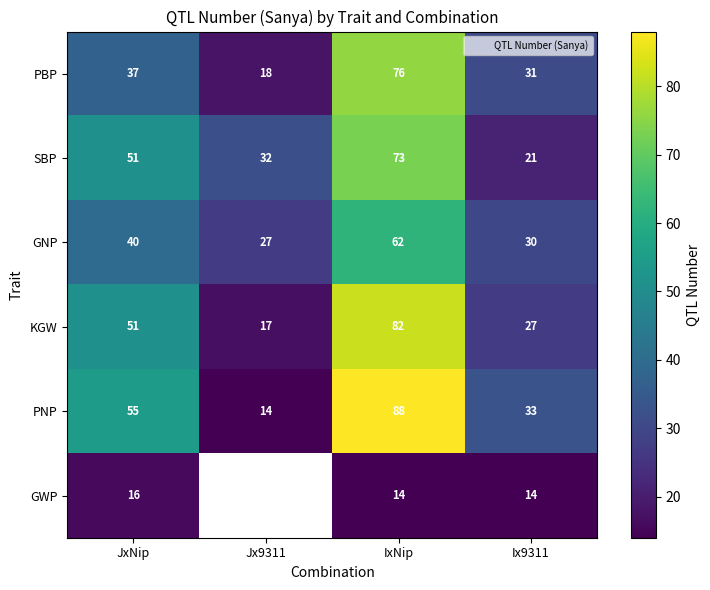

Which category has the highest value in the SBP series?

IxNip